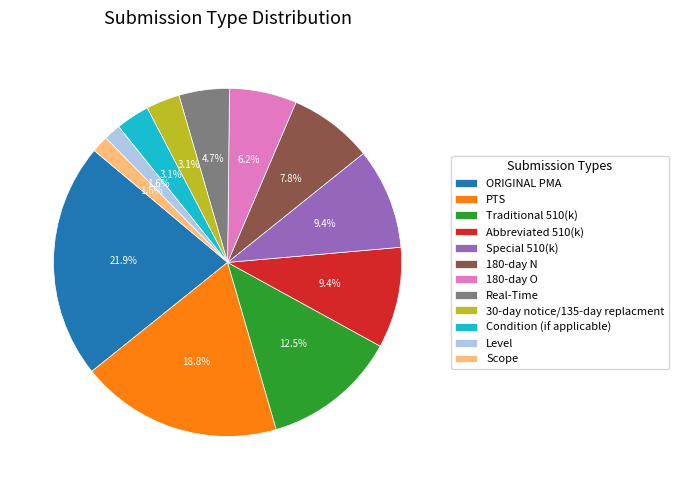

What portion of the pie excludes Real-Time?

95.3%